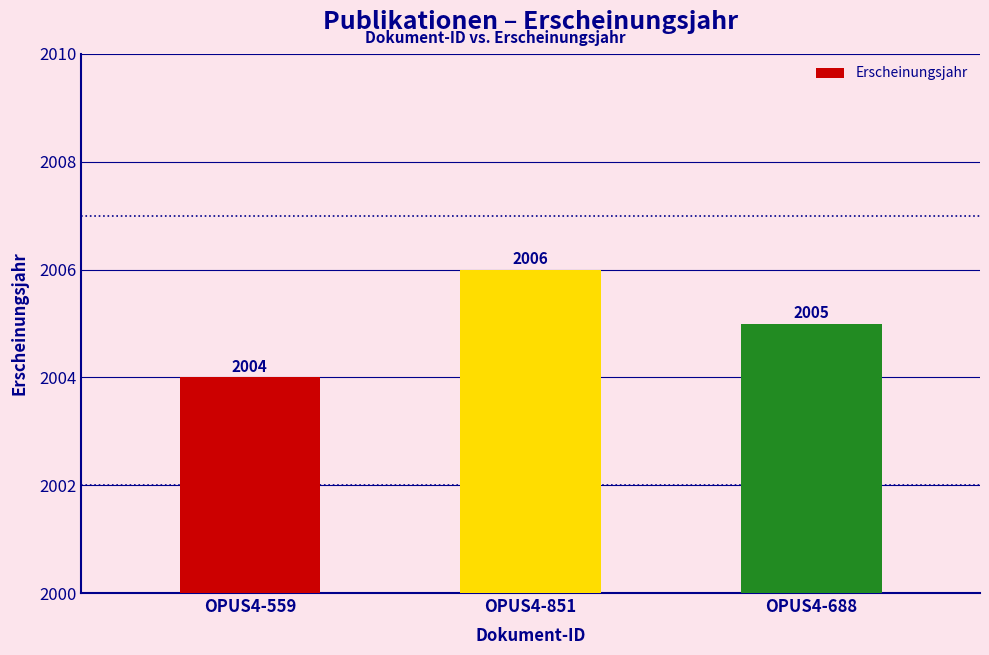

What position from the right is OPUS4-688?

1